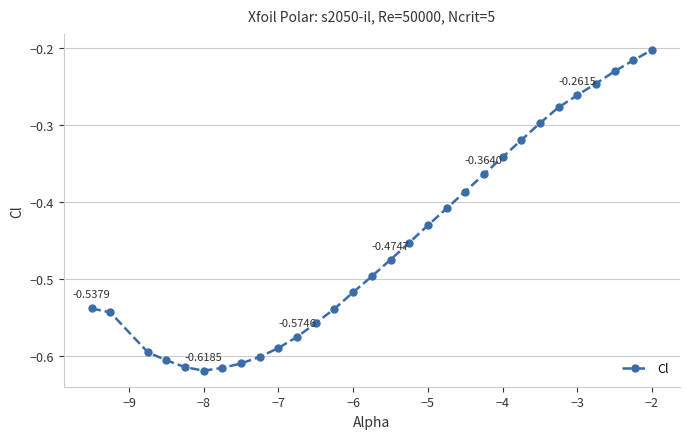

What is the sum of all values?

-13.5